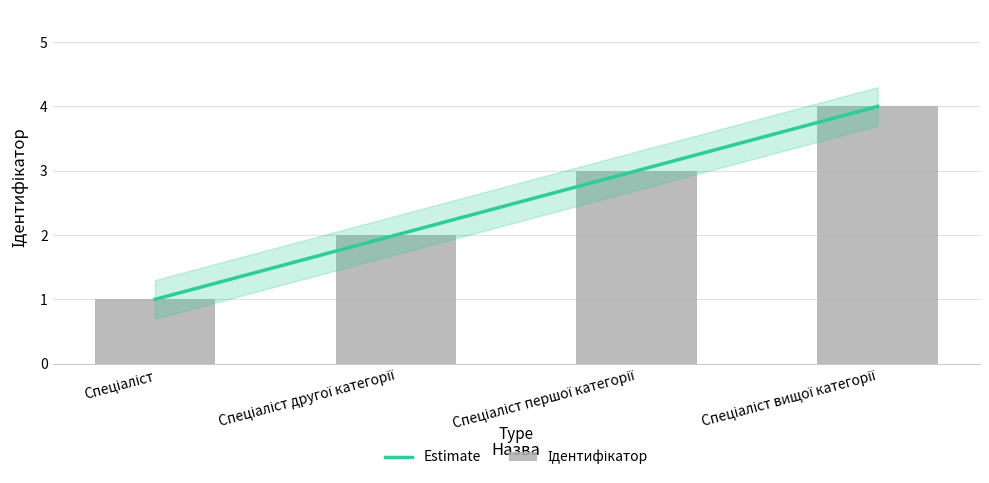

What is the minimum value shown in the chart?

1